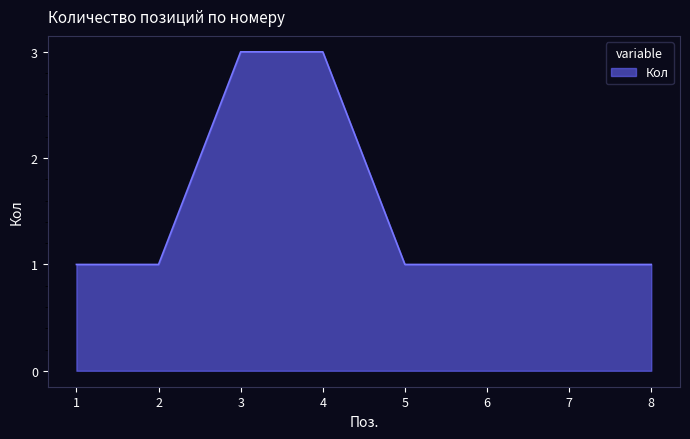

What is the ratio of the value at 5 to the value at 2?

1.0